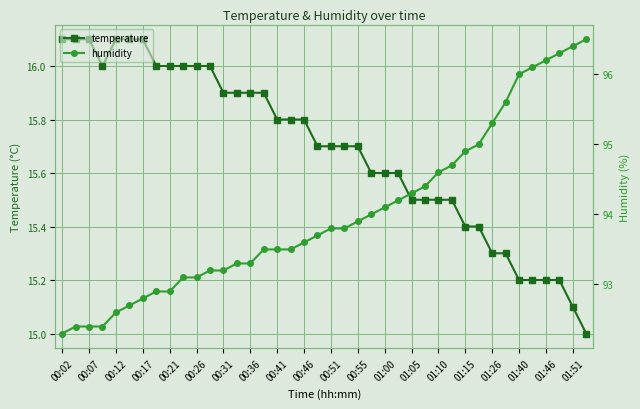

What is the average value of the humidity series?

94.0